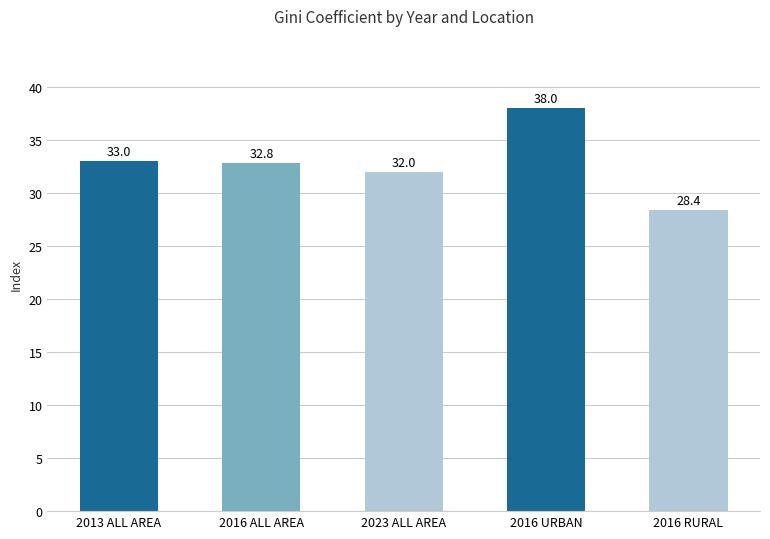

Which category has the lowest value across all series?

2016 RURAL